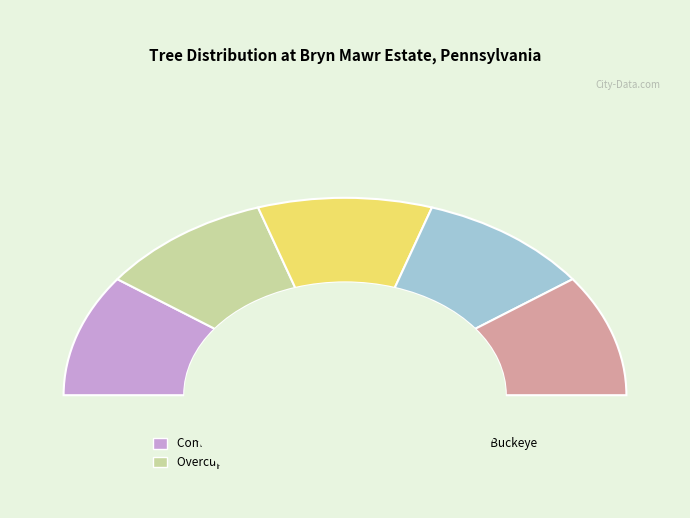

What is the ratio of the value at Sugar Pine to the value at Overcup Oak?

1.0